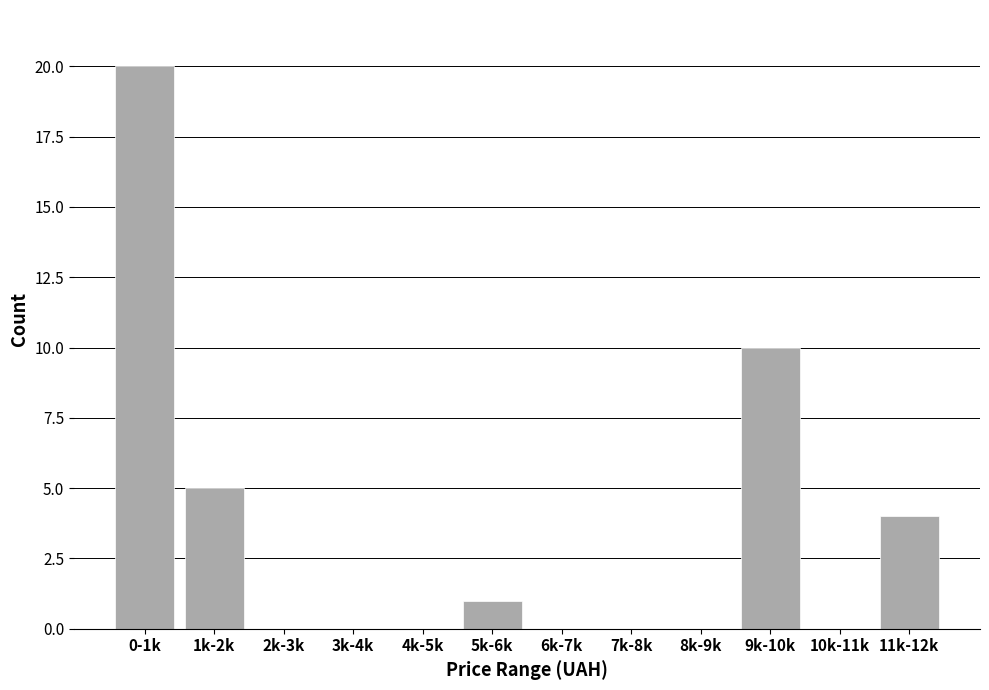

Reading left to right, list all the values displayed in this chart.

0-1k=20	1k-2k=5	2k-3k=0	3k-4k=0	4k-5k=0	5k-6k=1	6k-7k=0	7k-8k=0	8k-9k=0	9k-10k=10	10k-11k=0	11k-12k=4